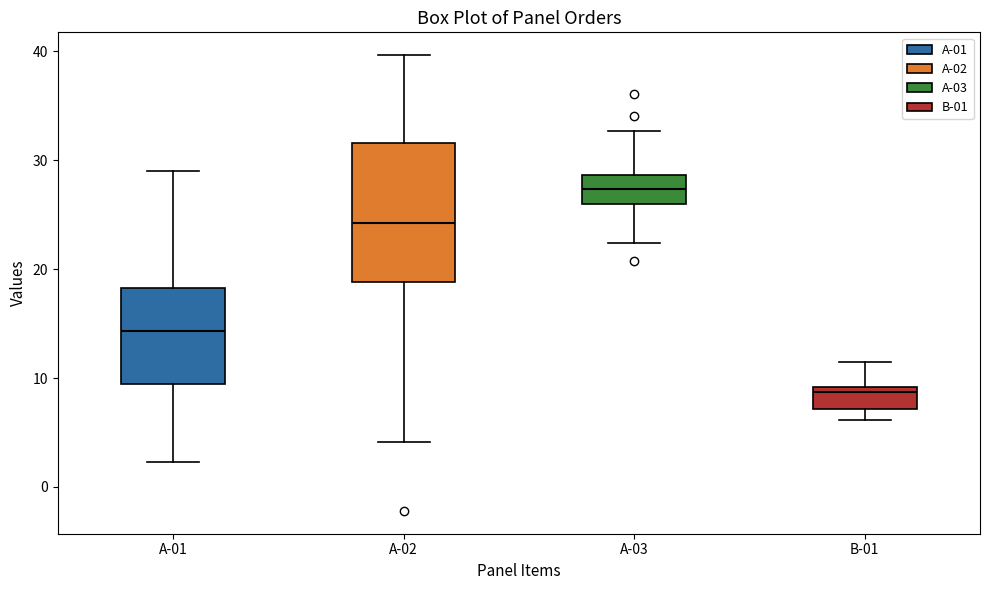

Reading left to right, read every box against the y-axis: the position of its median line, the range the box covers, and the ends of its whiskers. The values are not printed on the chart, so give them approximately, as read against the axis.

A-01: median 14, box 9 to 18, whiskers 2 to 29
A-02: median 24, box 19 to 32, whiskers 4 to 40
A-03: median 27, box 26 to 29, whiskers 22 to 33
B-01: median 9 (just below the box's upper edge), box 7 to 9, whiskers 6 to 11